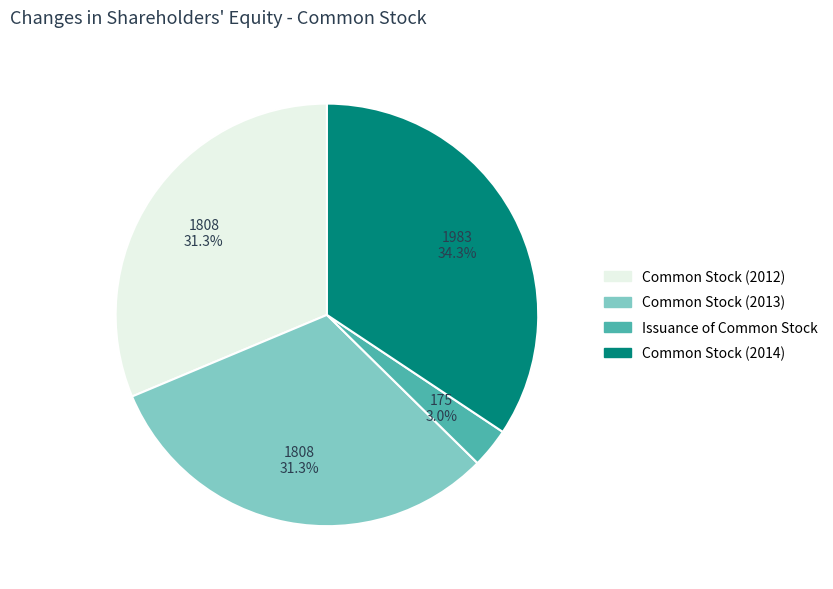

Does Common Stock (2014) account for over 50% of the chart?

No